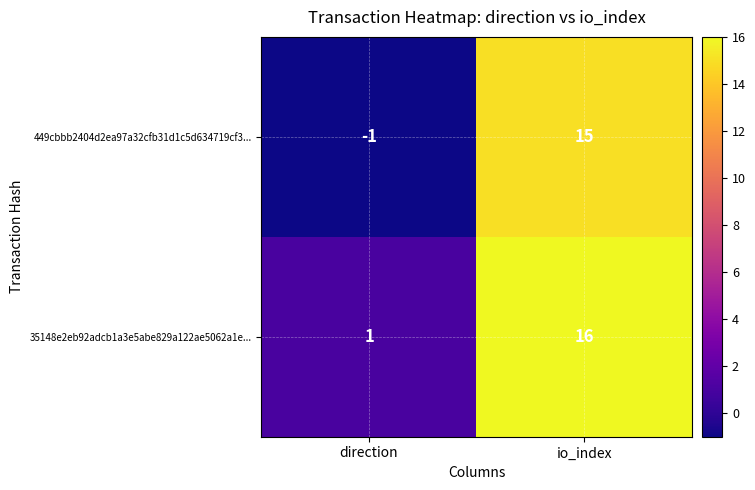

Which label corresponds to the smallest value in the chart?

direction